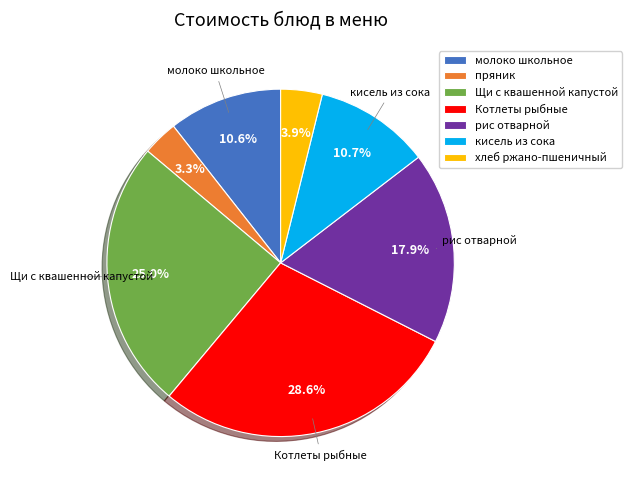

To the nearest percent, what portion does Щи с квашенной капустой represent?

25%